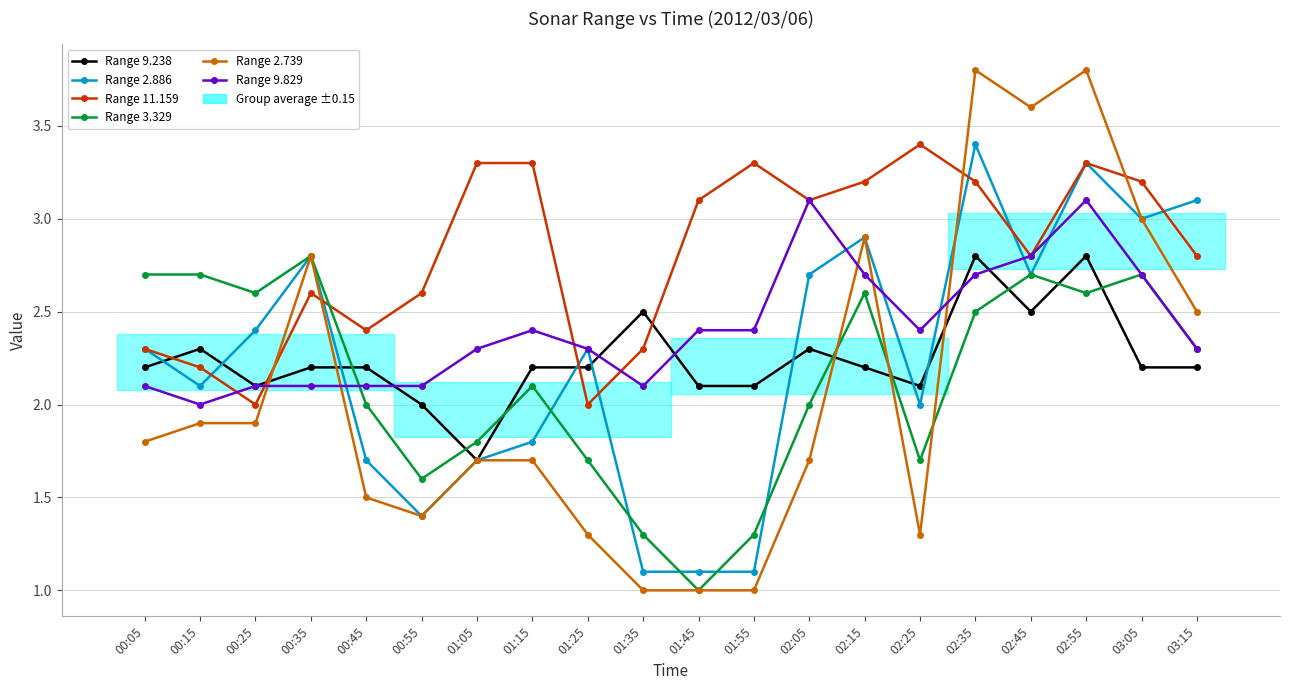

The value of Range 3.329 at 00:55 is 0.3. True or false?

False